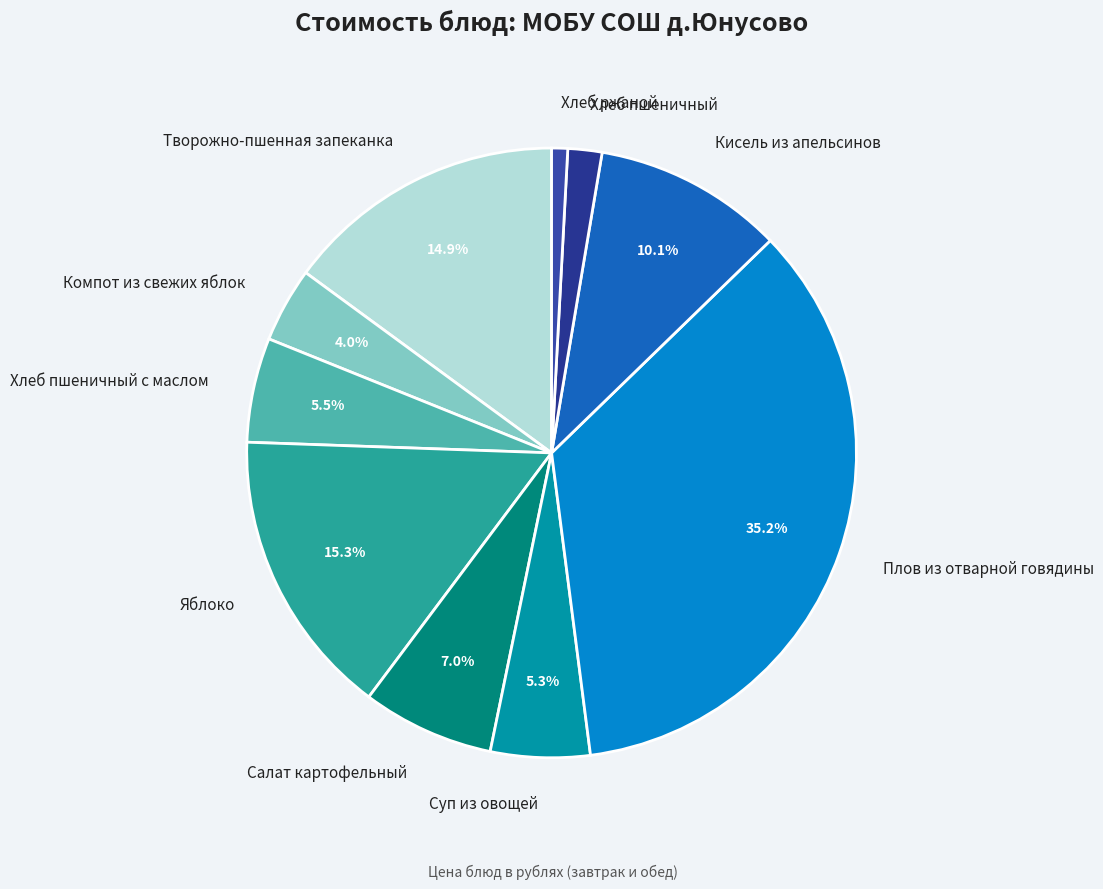

To the nearest percent, what is the combined percentage of Компот из свежих яблок and Хлеб ржаной?

5%